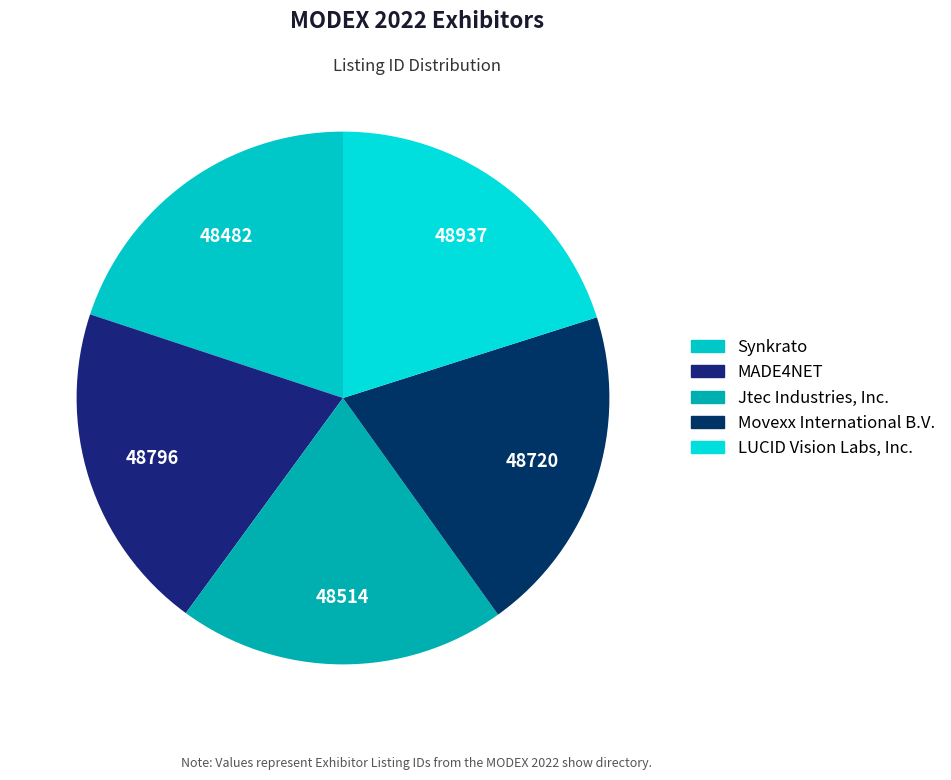

Is it true that Synkrato is 20% of the pie?

True